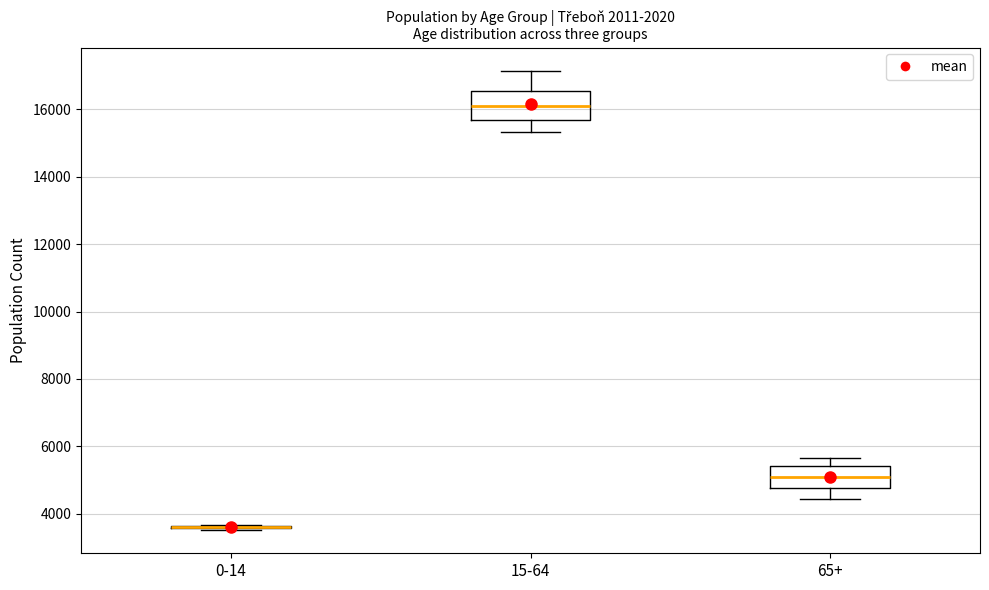

Reading left to right, transcribe this box plot: for each box, give where its median line is, the range the box spans, and where its two whiskers end, as read against the y-axis. The values are not printed on the chart, so give them approximately, as read against the axis.

0-14: box collapsed to a line at 3600, whiskers 3600 to 3600
15-64: median 16000, box 15600 to 16600, whiskers 15400 to 17200
65+: median 5000, box 4800 to 5400, whiskers 4400 to 5600